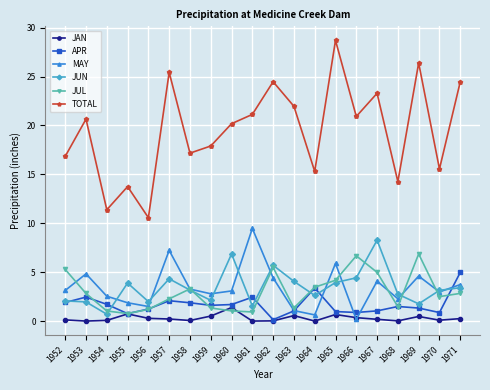

What is the average value of the JUL series?

3.0